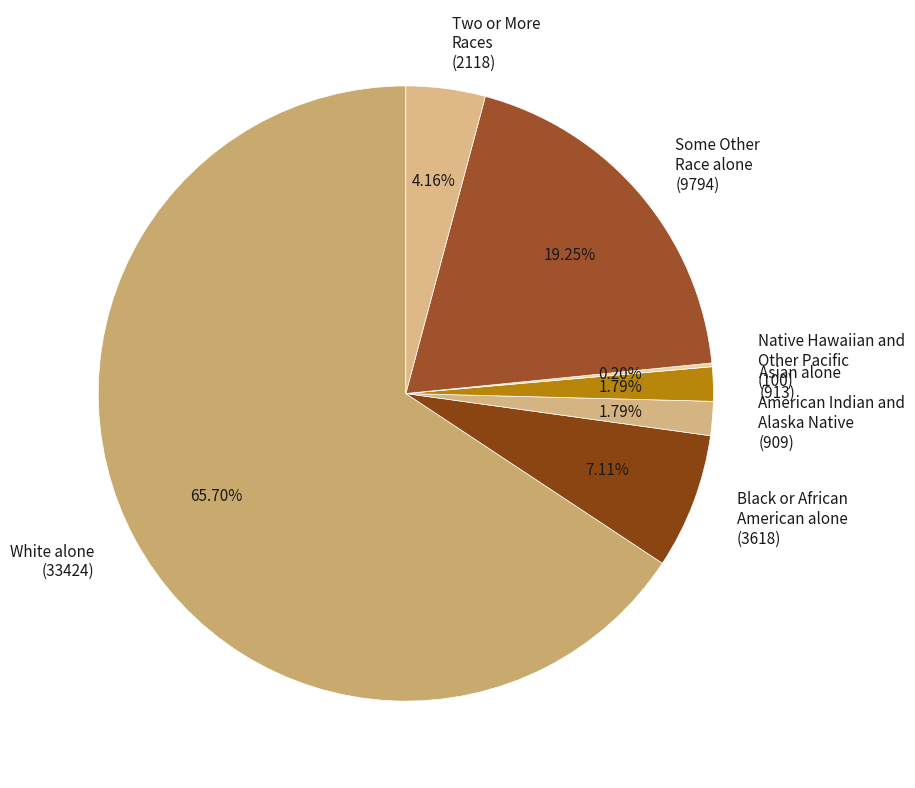

Combined, do Black or African American alone (3618) and Some Other Race alone (9794) account for over 50%?

No